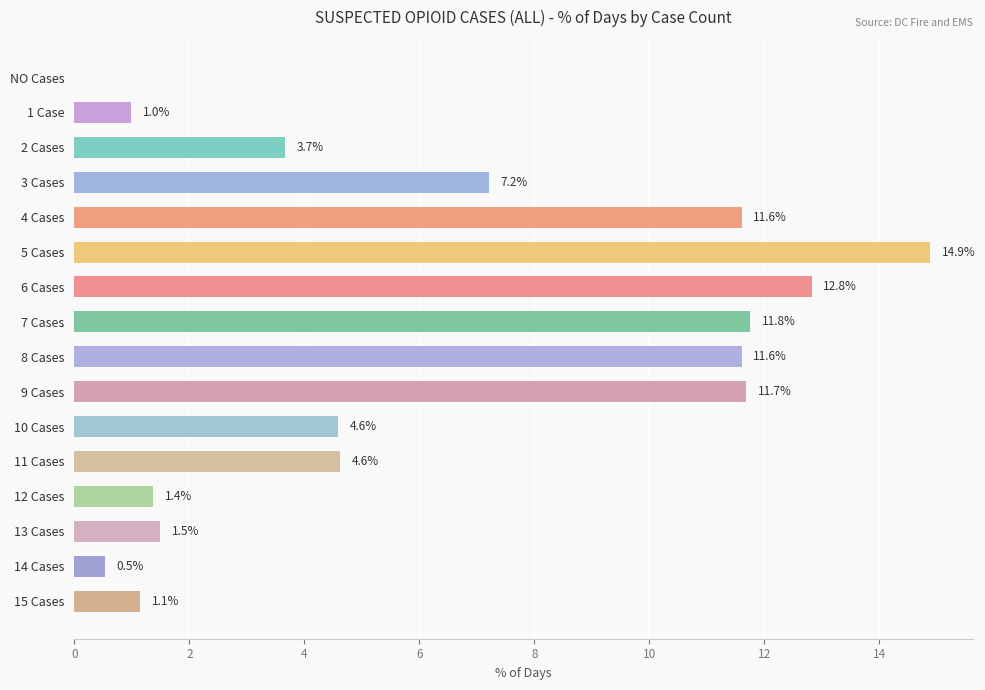

What value does the data have at 12 Cases?

1.4